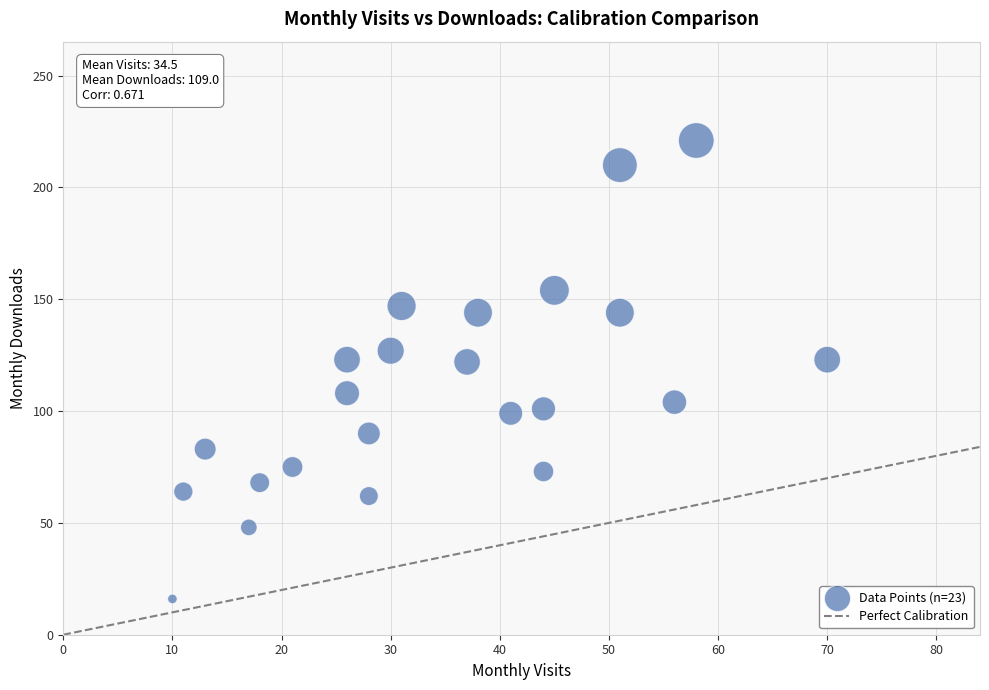

What is the range of X values (max minus min)?

60